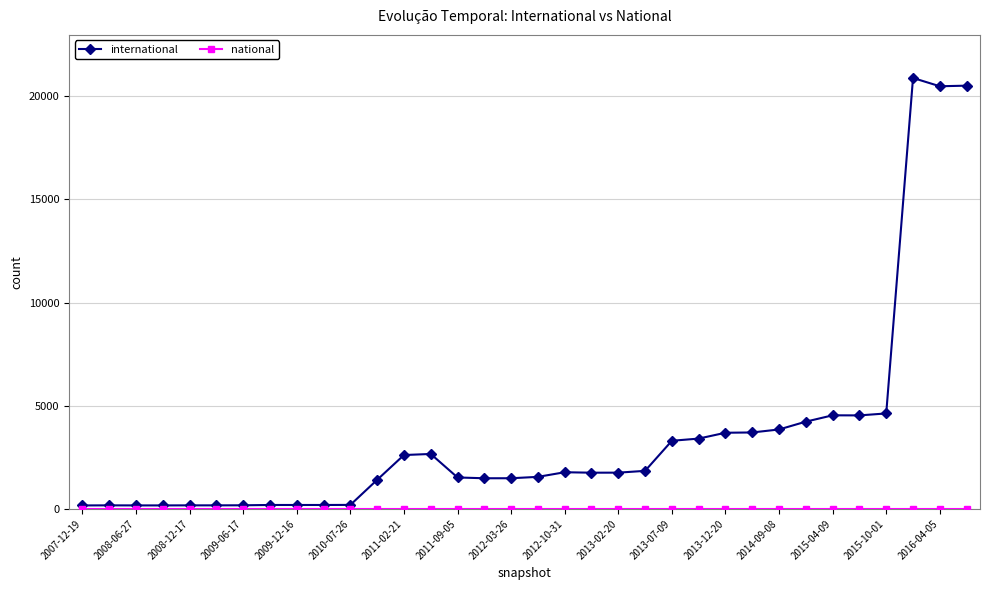

At how many categories does at least one series exceed 19771?

3